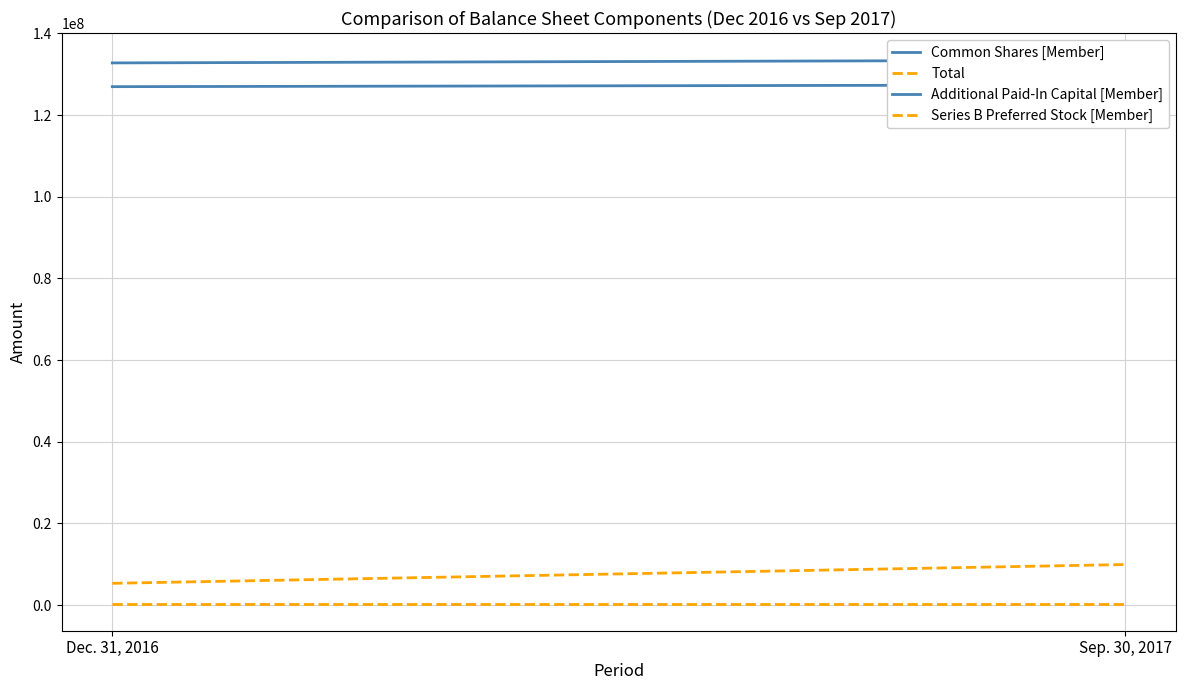

What is the sum of all Additional Paid-In Capital [Member] values?

254338749